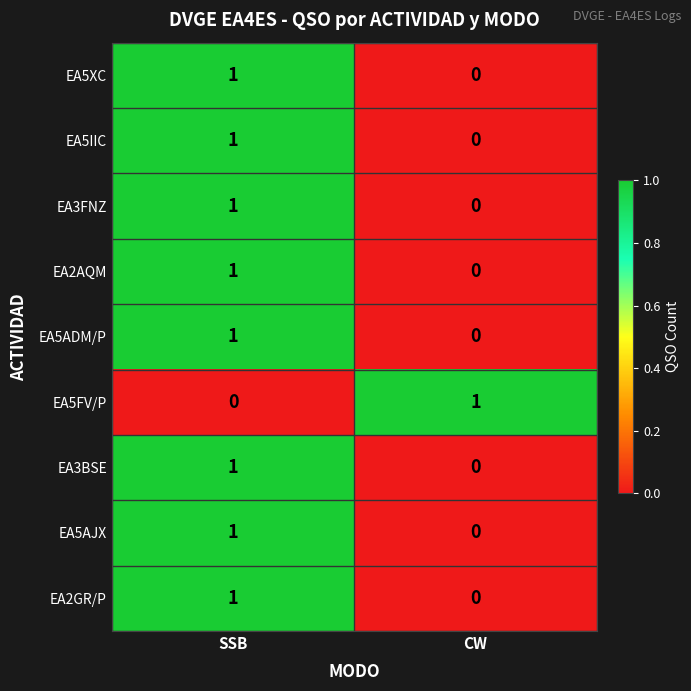

Reading left to right, transcribe all the data shown in this chart.

EA5XC: 1	0
EA5IIC: 1	0
EA3FNZ: 1	0
EA2AQM: 1	0
EA5ADM/P: 1	0
EA5FV/P: 0	1
EA3BSE: 1	0
EA5AJX: 1	0
EA2GR/P: 1	0